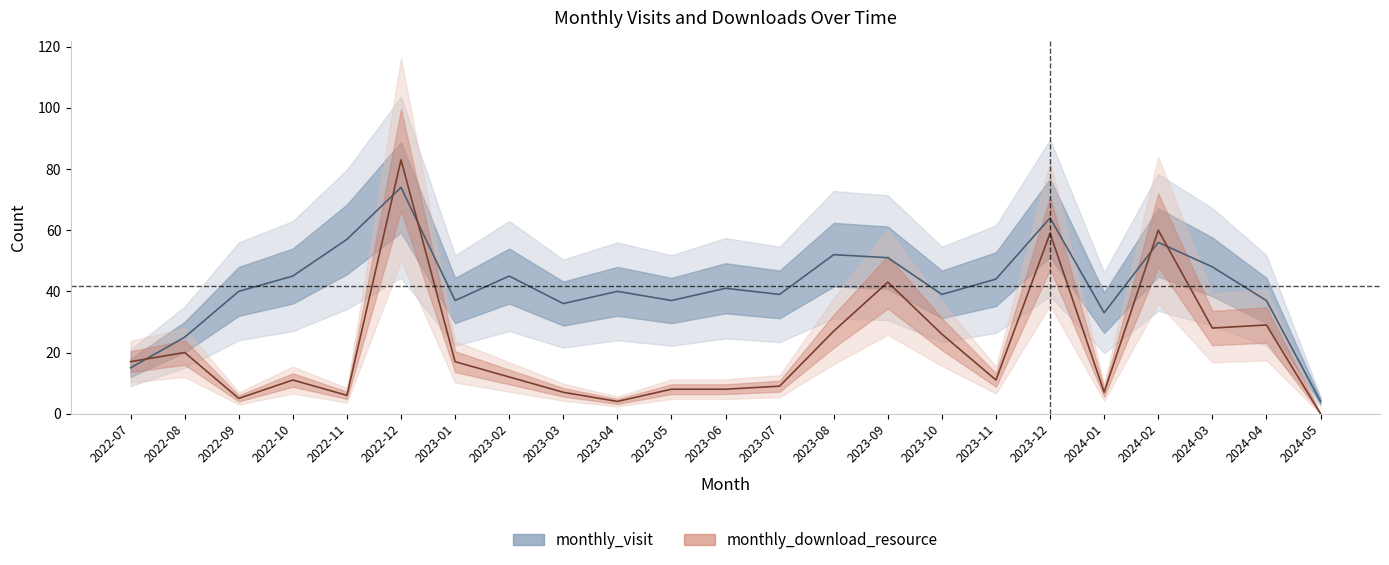

True or false: monthly_visit and monthly_download_resource intersect in this chart.

True